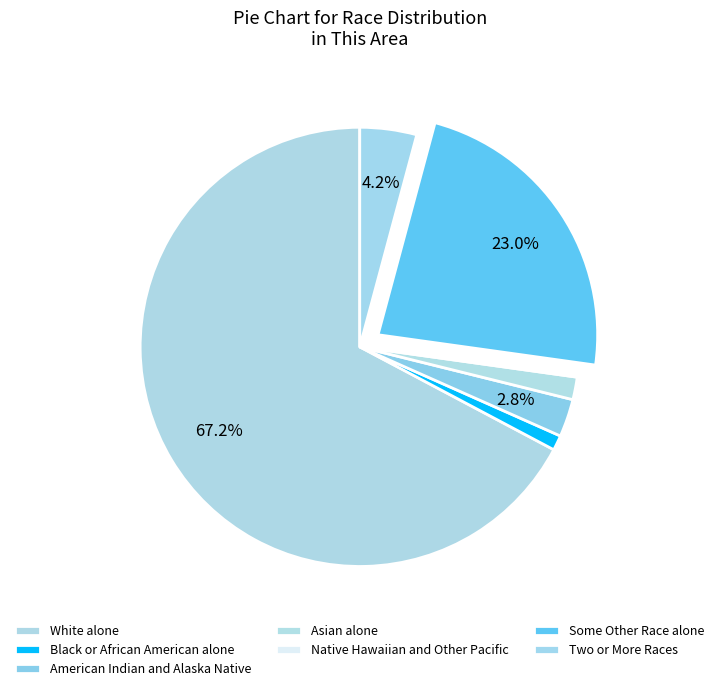

What is the largest slice in the pie chart?

White alone